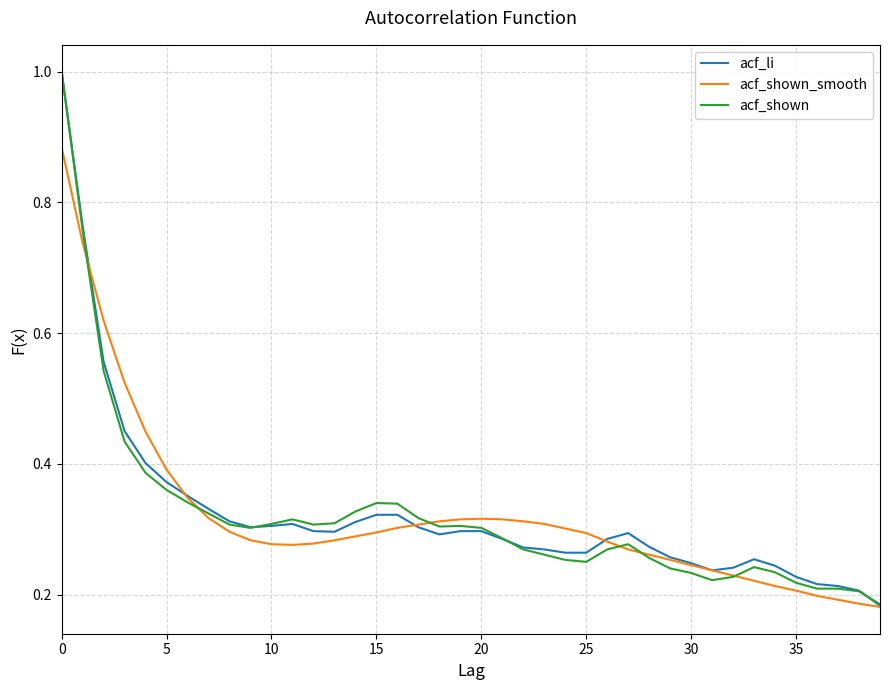

What is the maximum value shown in the chart?

1.0